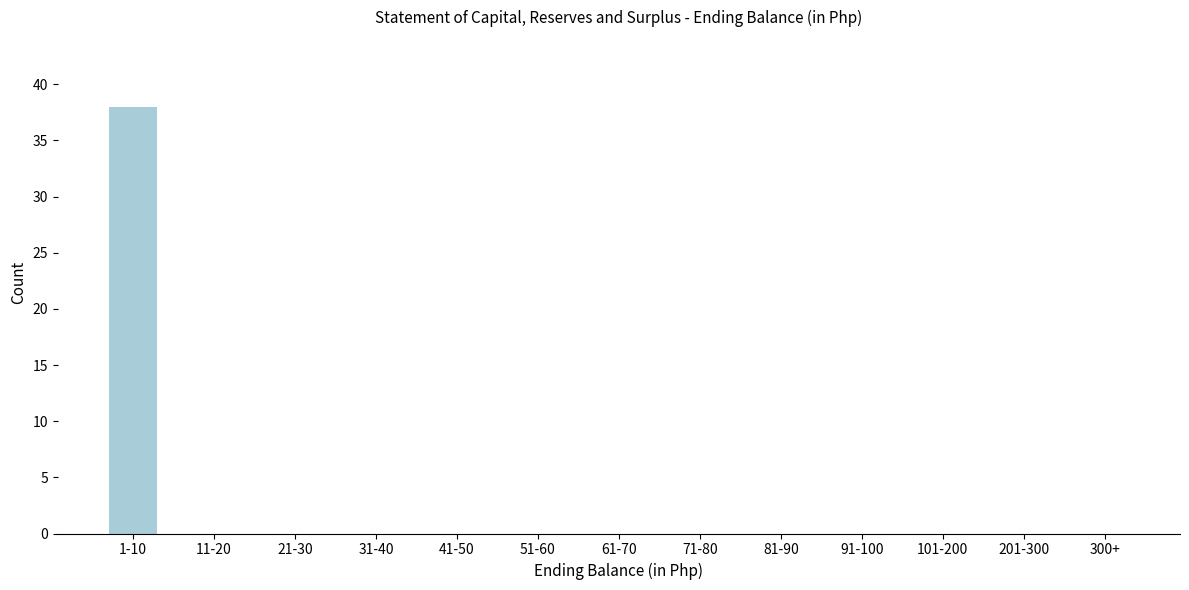

Reading left to right, extract all data points from this chart.

1-10=38	11-20=0	21-30=0	31-40=0	41-50=0	51-60=0	61-70=0	71-80=0	81-90=0	91-100=0	101-200=0	201-300=0	300+=0